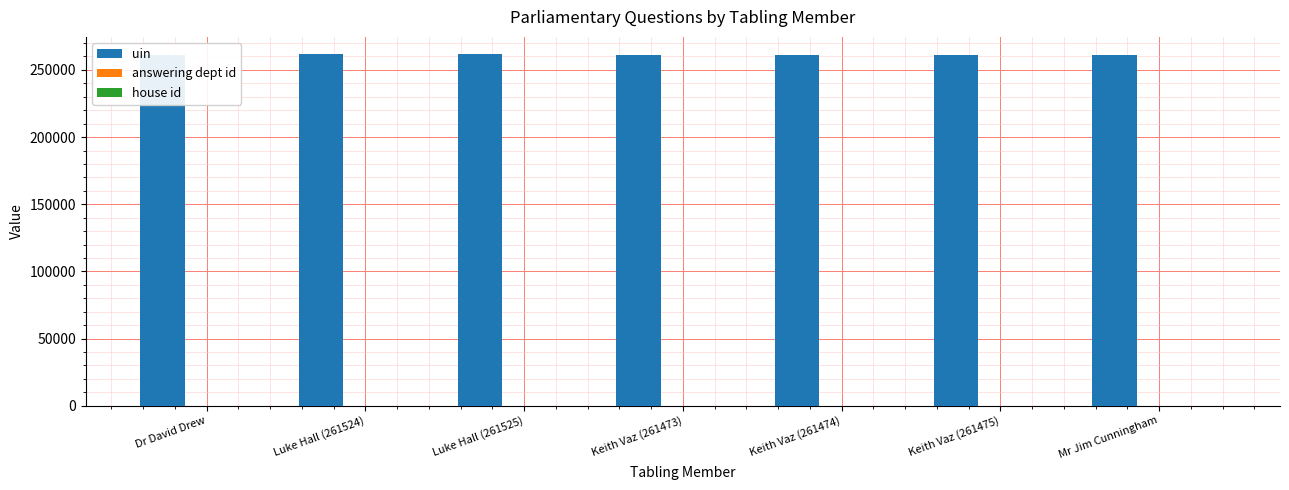

What is the average value of the answering dept id series?

20